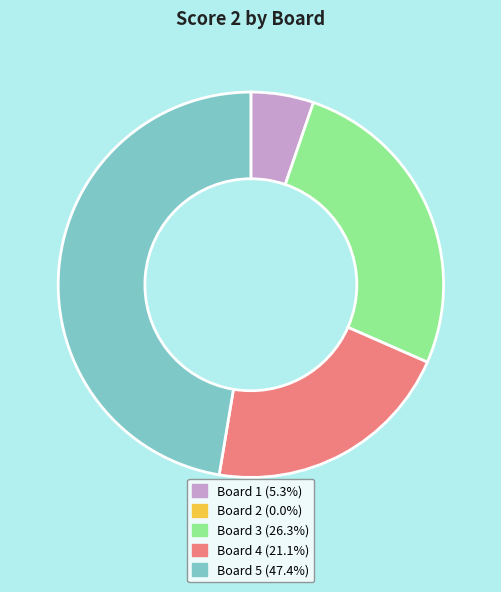

Is there a majority slice in this chart?

No